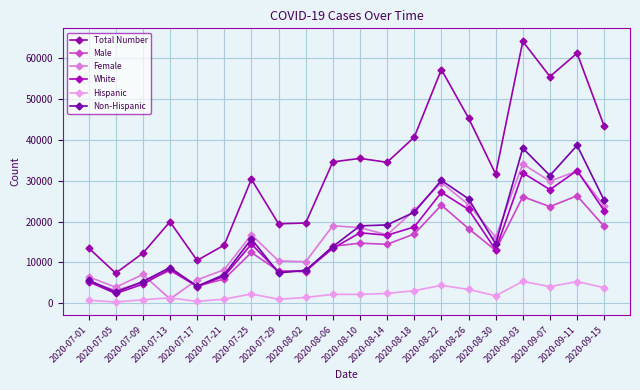

What are all the series names shown in the legend?

Total Number, Male, Female, White, Hispanic, Non-Hispanic